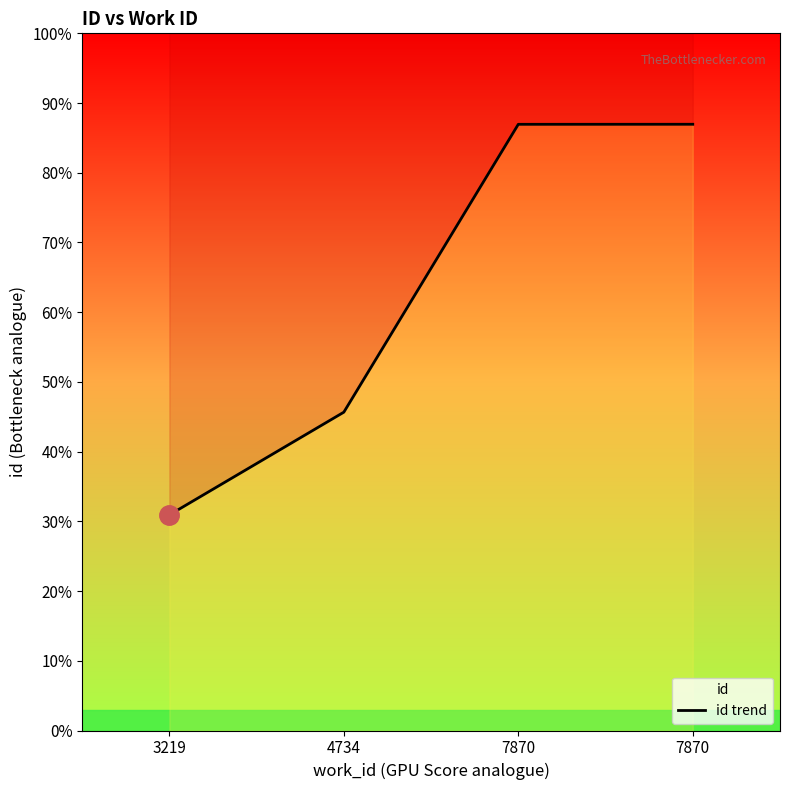

What is the average value?

17134